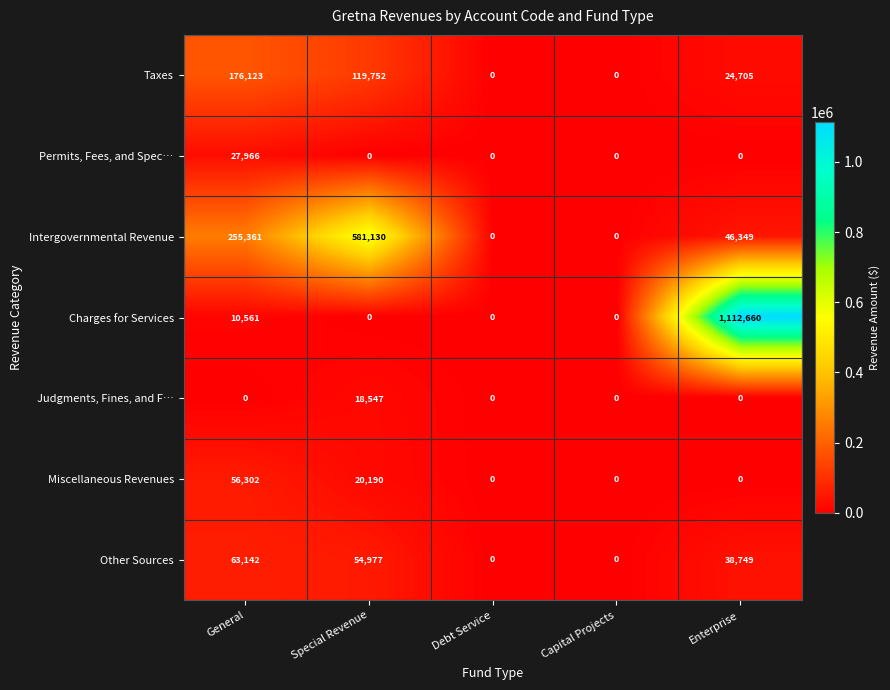

At which category does the chart reach its peak across all series?

Enterprise